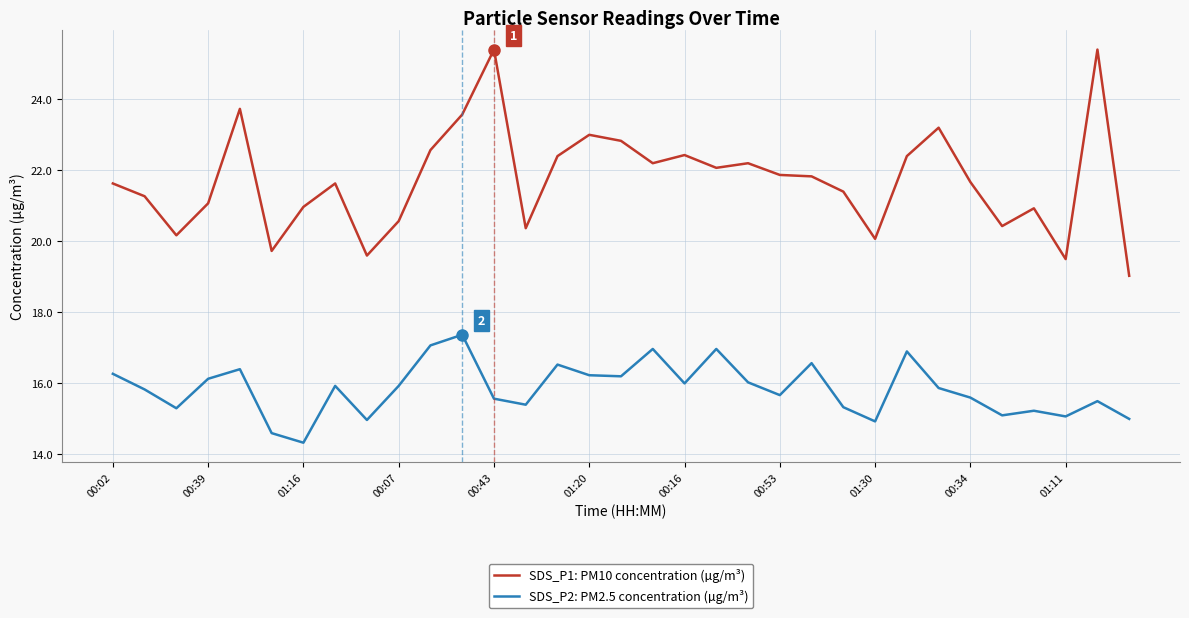

What is the greatest value displayed?

25.4